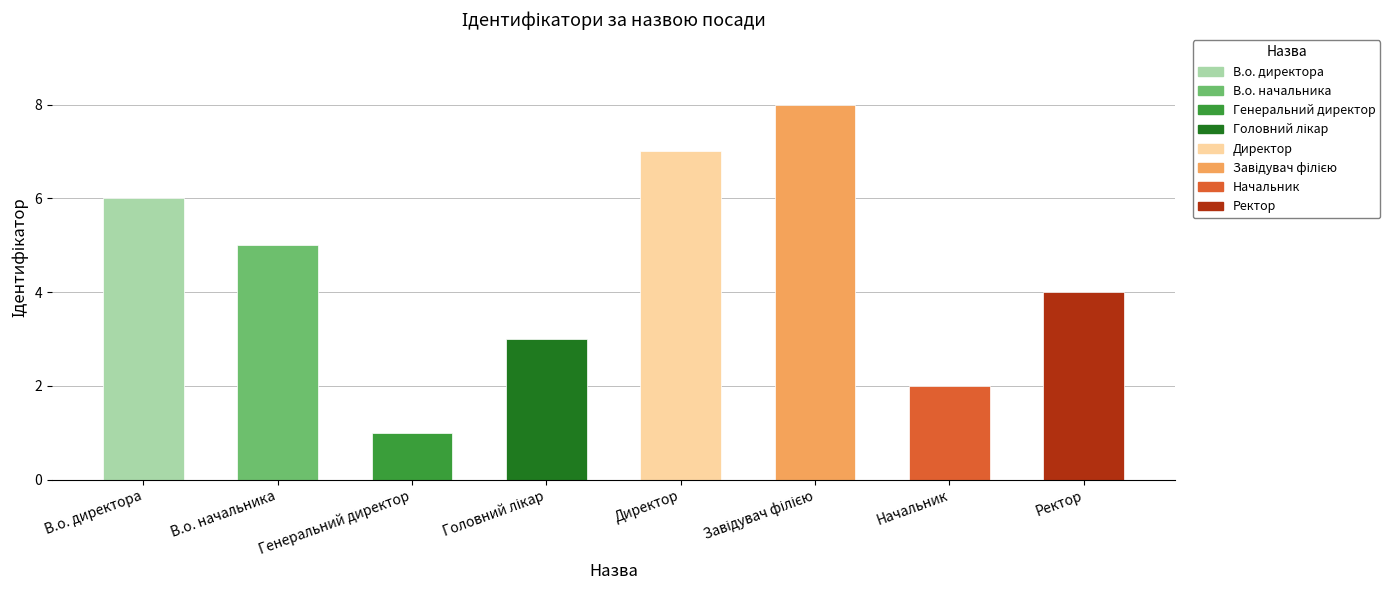

Read the value at В.о. начальника.

5